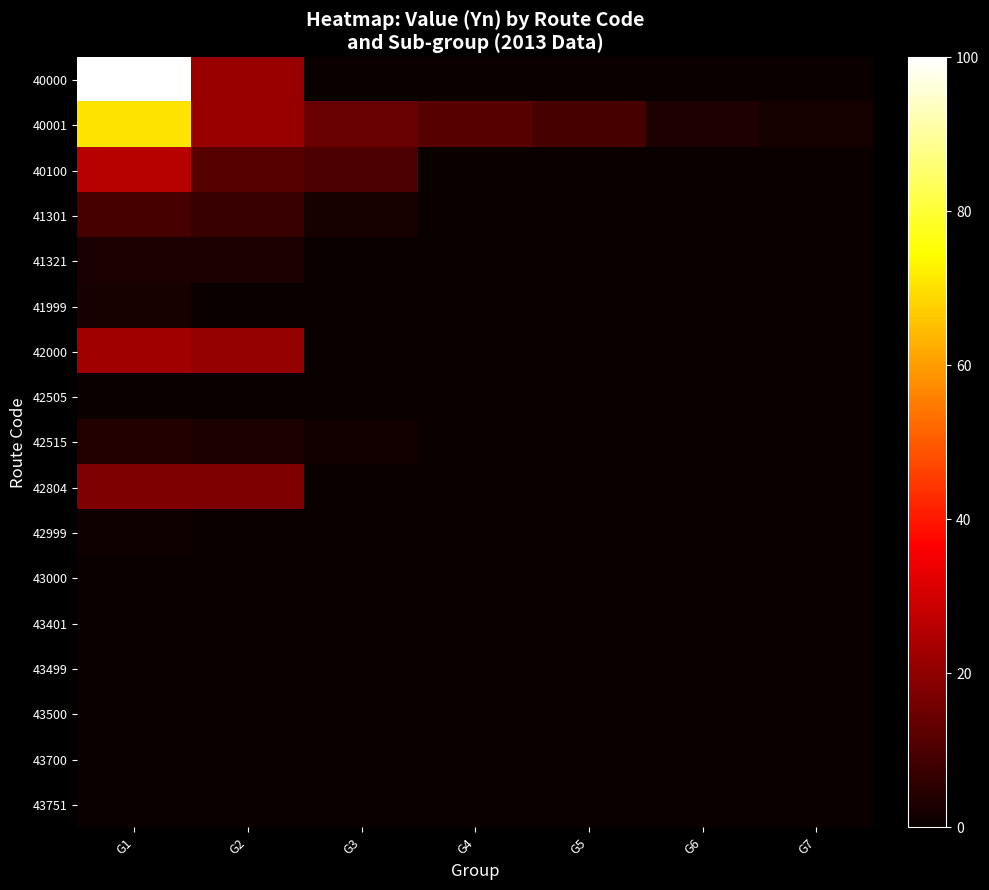

Which has a higher value, G6 or G7?

G6